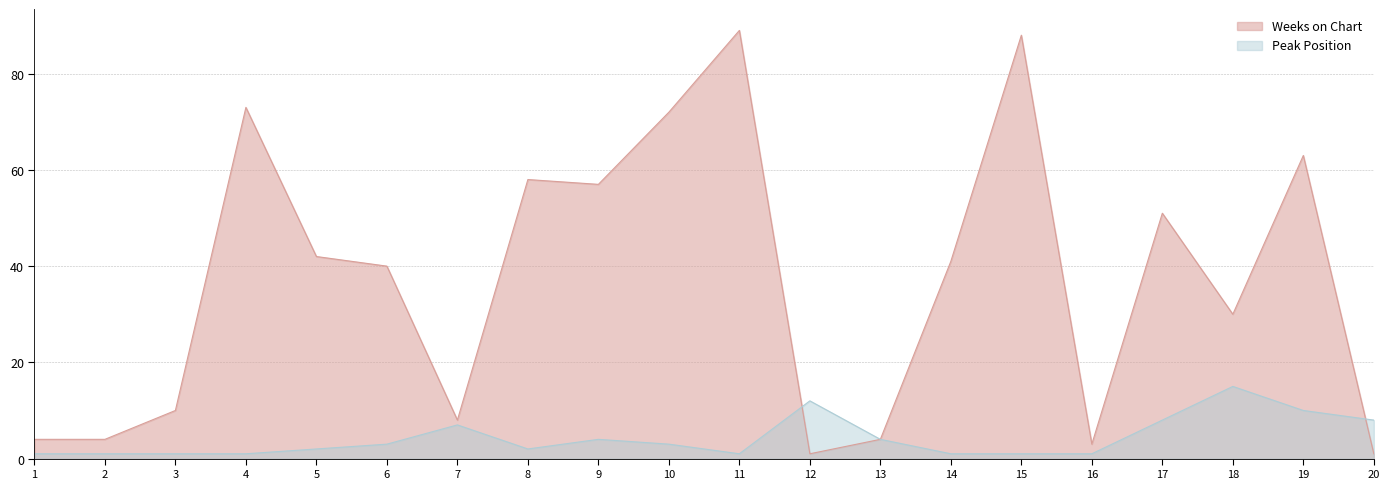

Between which two adjacent categories do Peak Position and Weeks on Chart first intersect?

11 and 12